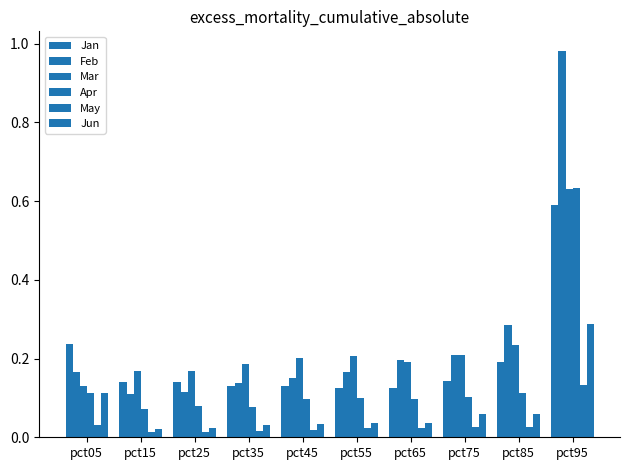

What is the value of the Jan bar at the 6th from the left?

0.1